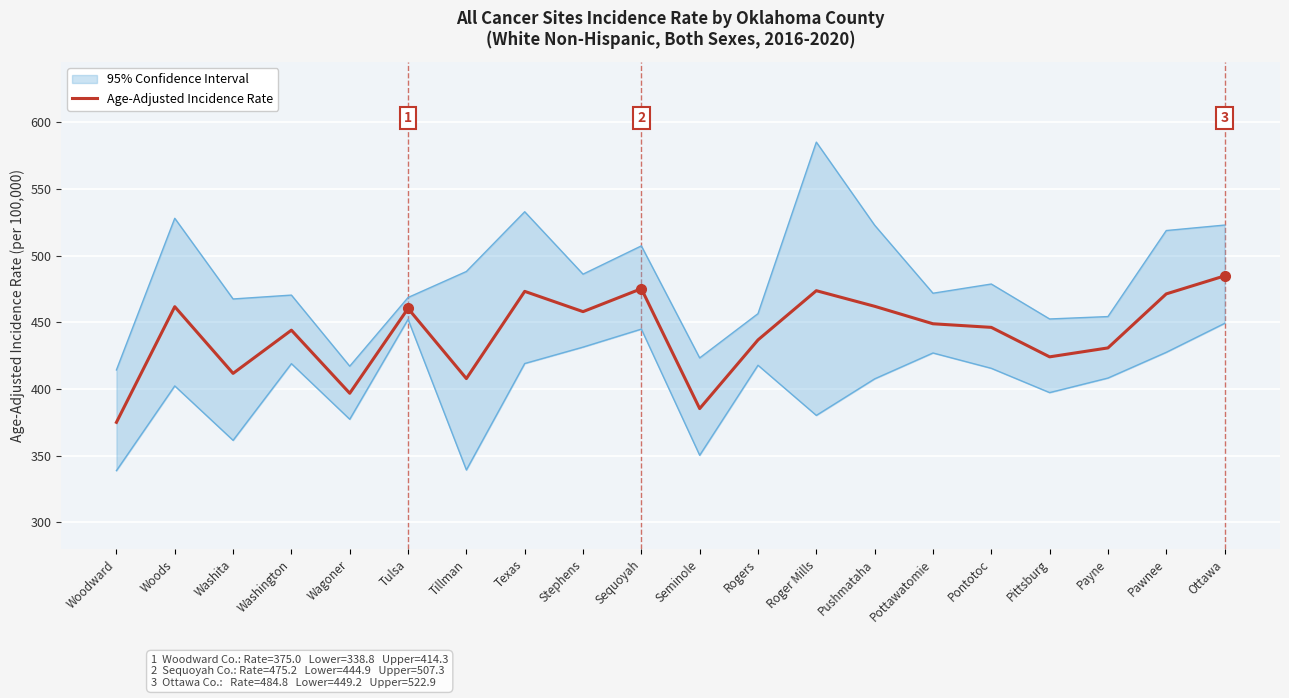

Which label corresponds to the largest value in the chart?

Ottawa